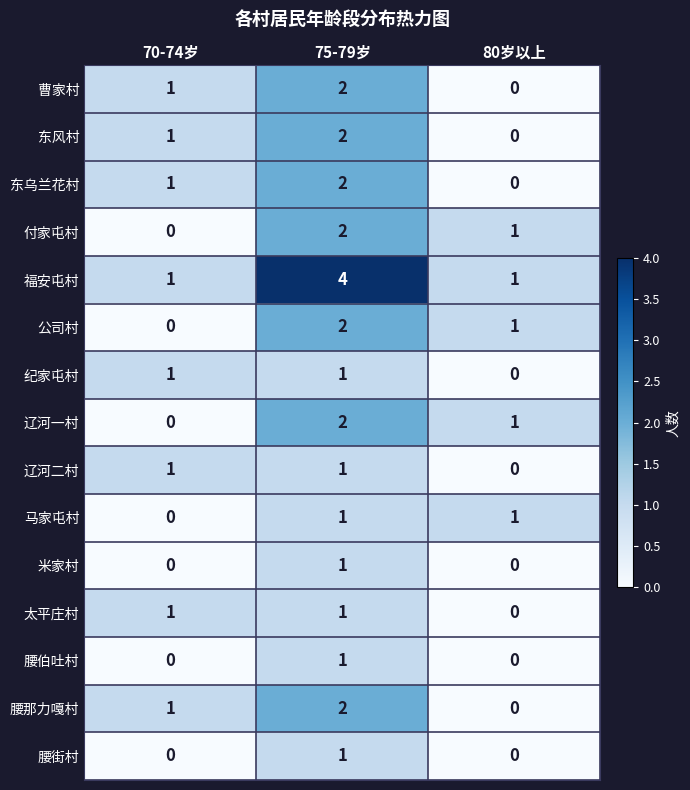

At how many categories does at least one series exceed 3?

1